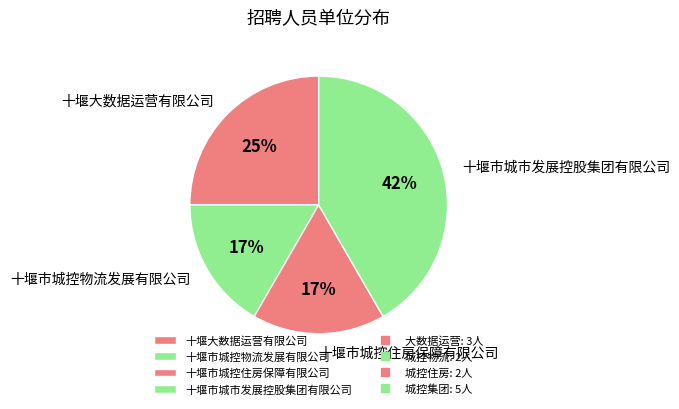

How many slices are in this pie chart?

4